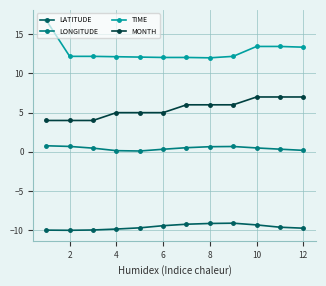

What is the lowest value of the TIME series?

12.0